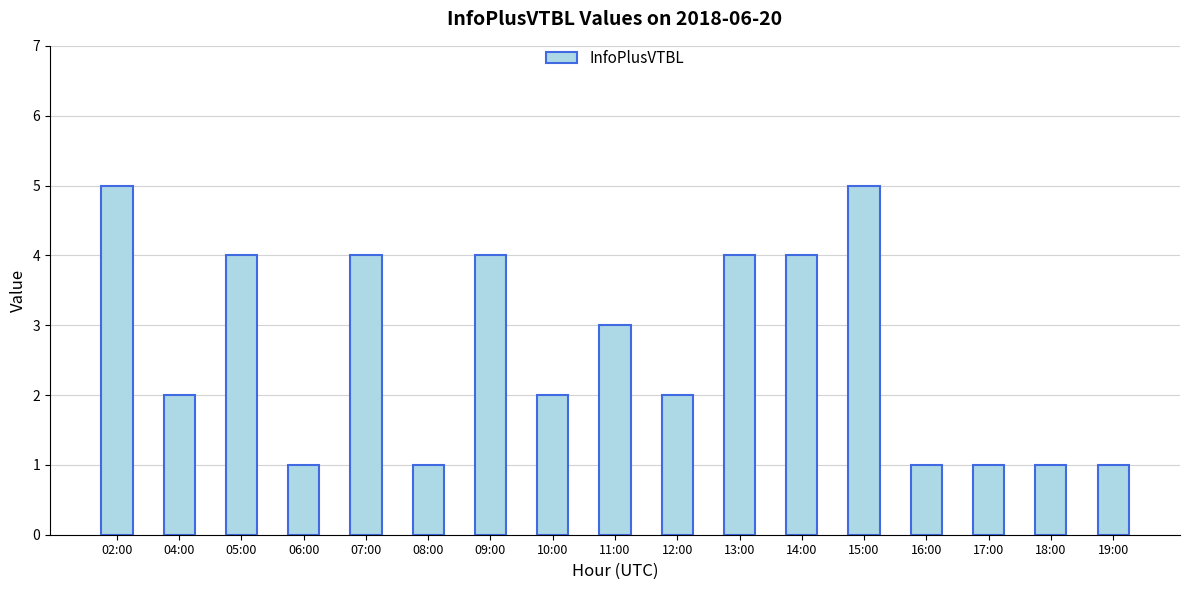

Approximately how many times larger is the value at 17:00 compared to 16:00?

1.0